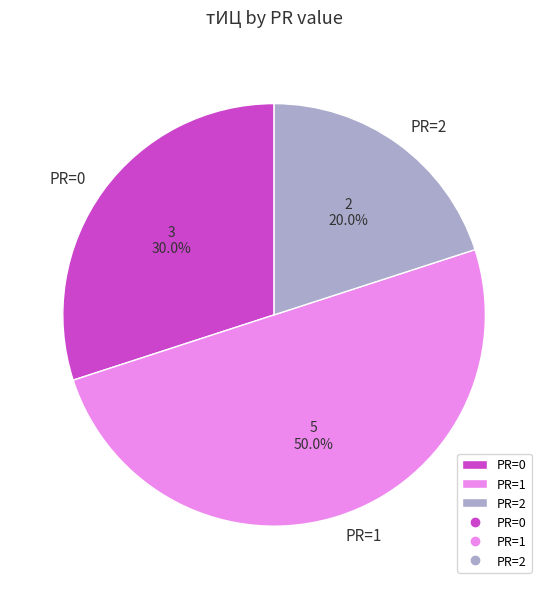

Approximately how many times larger is the value at PR=1 compared to PR=0?

1.7